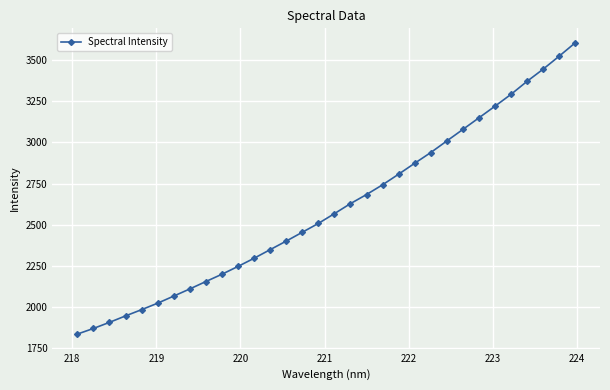

What is the value of the 11th point from the left?

2245.3